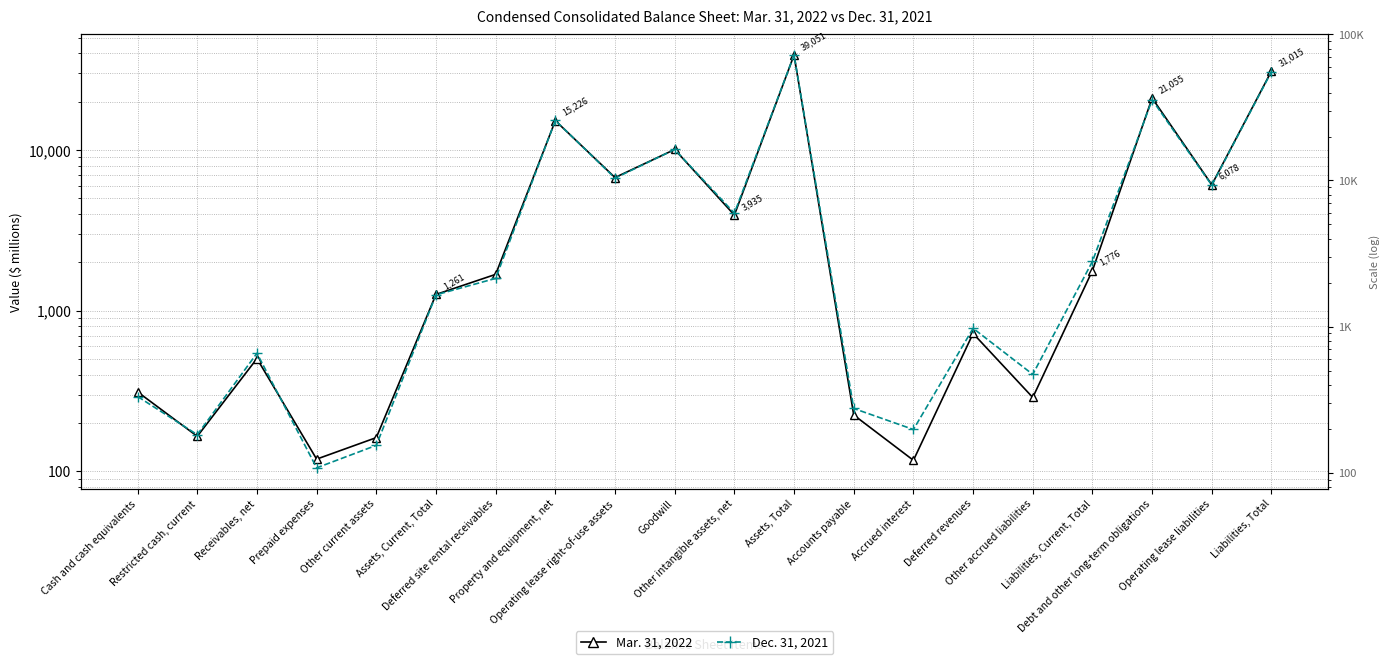

What is the label of the 20th point from the left?

Liabilities, Total